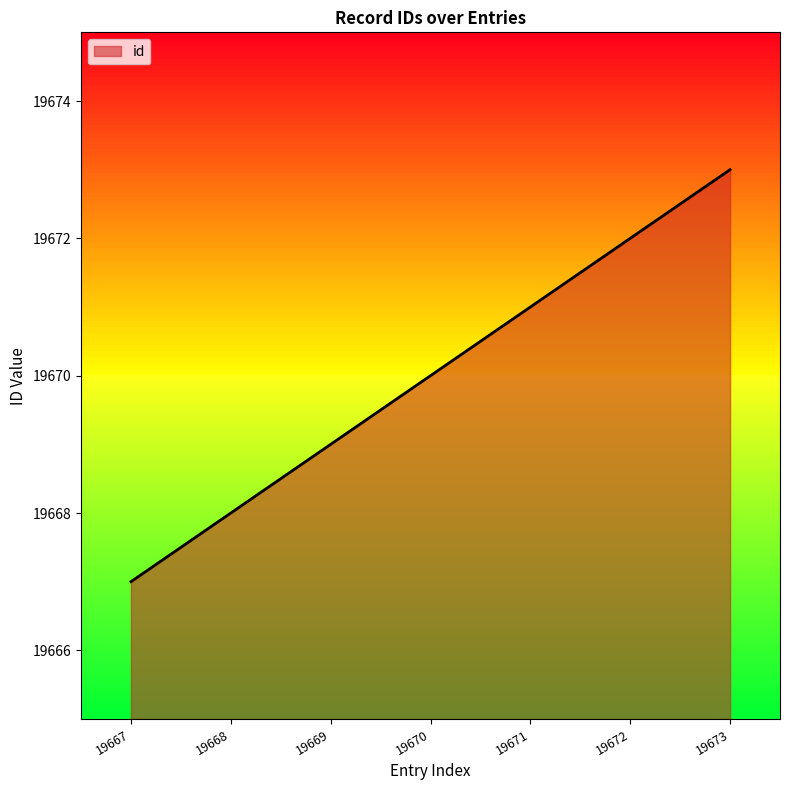

The chart shows a value of 19671 at 19671. True or false?

True